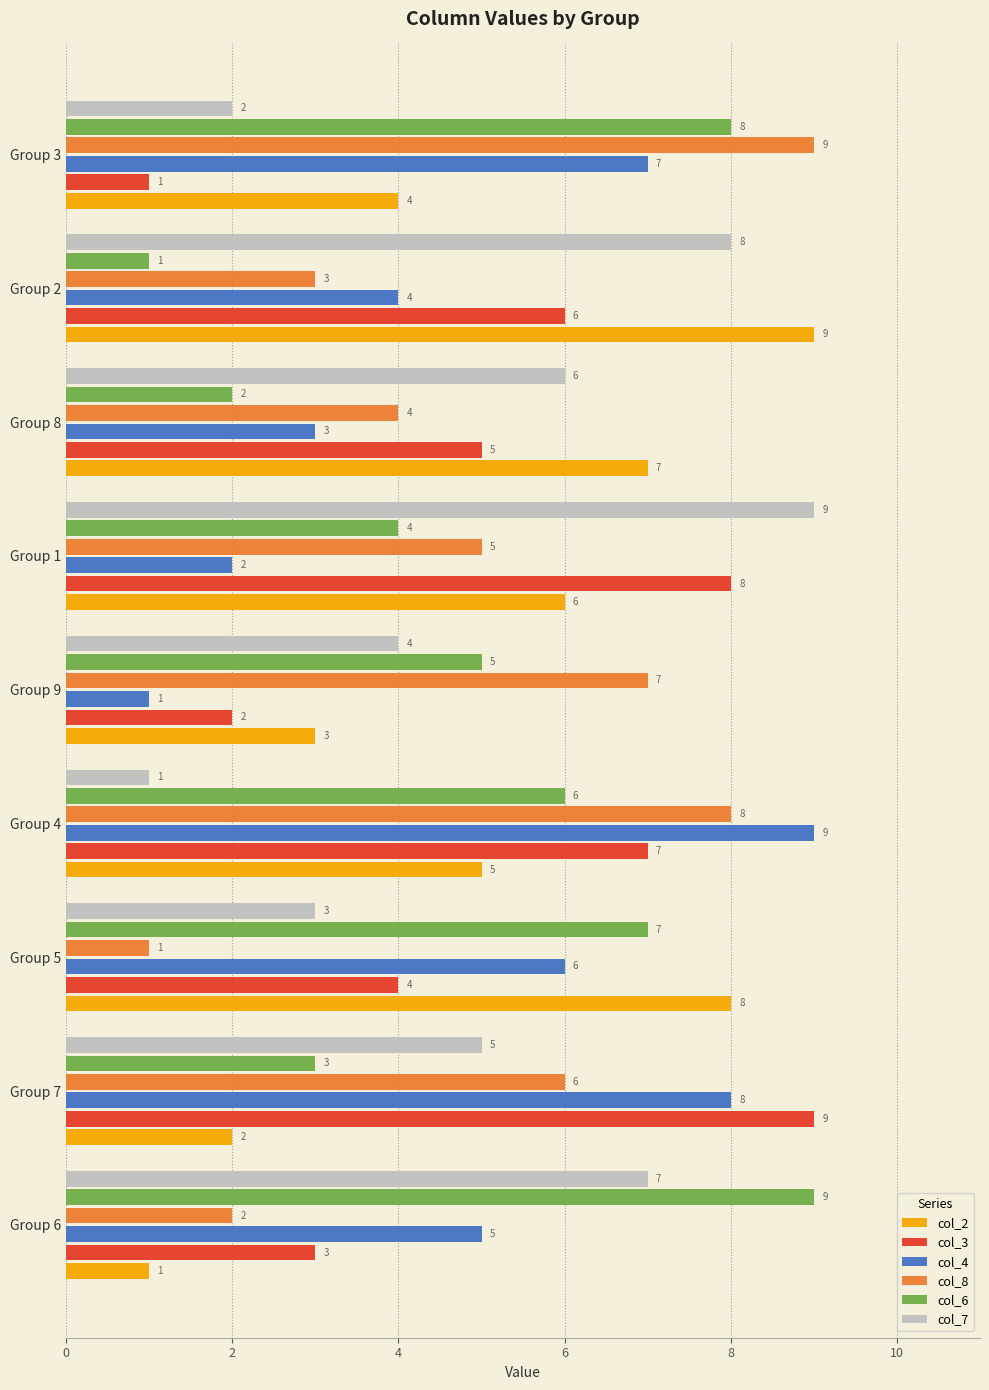

Between Group 4 and Group 9, which series saw the biggest shift?

col_4